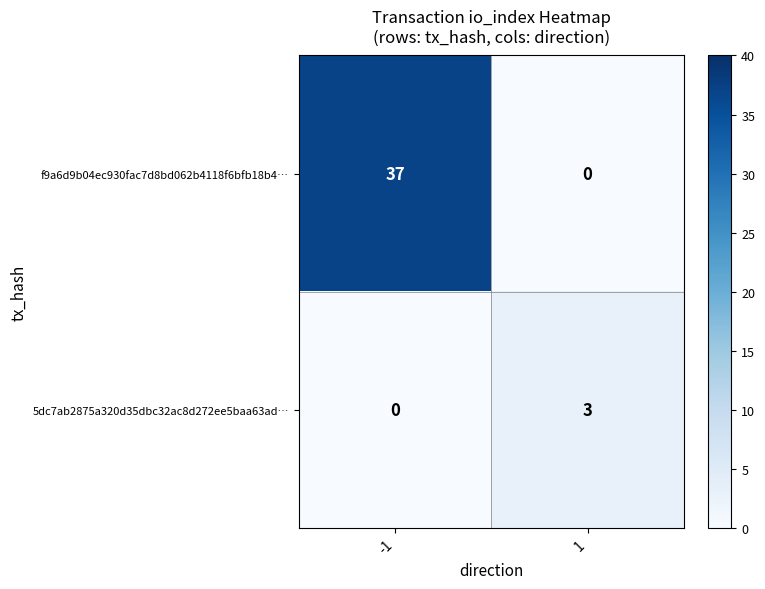

Rank the series at -1 from highest to lowest value.

f9a6d9b04ec930fac7d8bd062b4118f6bfb18b4…, 5dc7ab2875a320d35dbc32ac8d272ee5baa63ad…